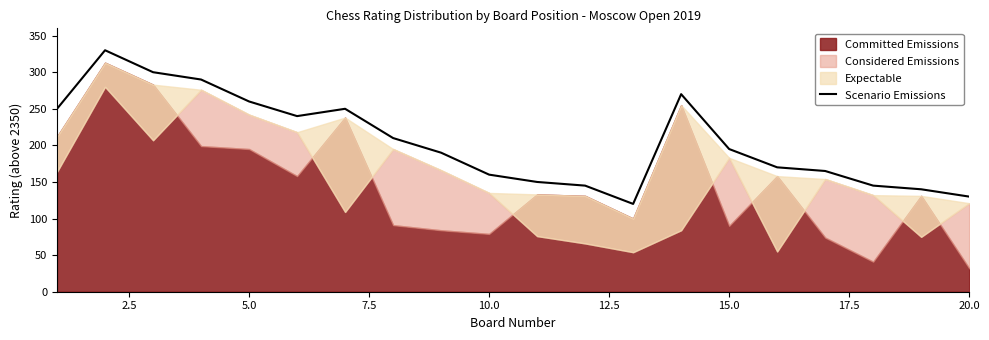

Reading left to right, transcribe all the data shown in this chart.

250	330	300	290	260	240	250	210	190	160	150	145	120	270	195	170	165	145	140	130